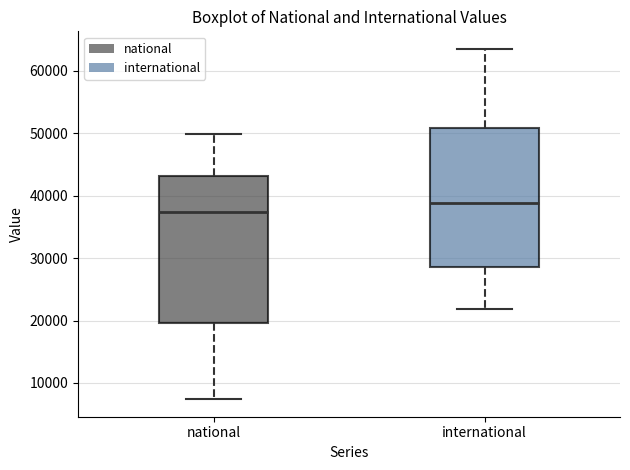

Reading left to right, read every box against the y-axis: the position of its median line, the range the box covers, and the ends of its whiskers. The values are not printed on the chart, so give them approximately, as read against the axis.

national: median 37000, box 20000 to 43000, whiskers 7000 to 50000
international: median 39000, box 29000 to 51000, whiskers 22000 to 64000